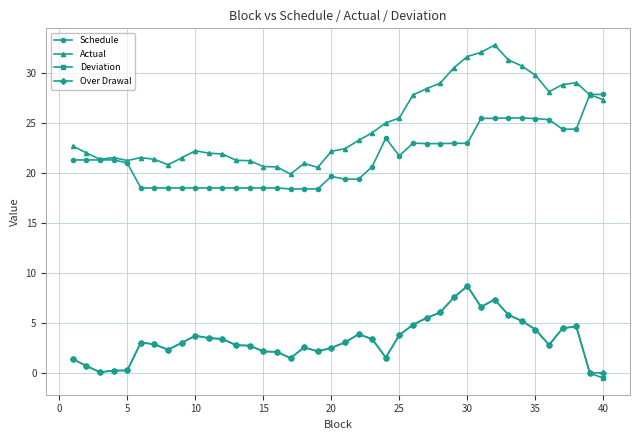

Which series has the largest total across all categories?

Actual